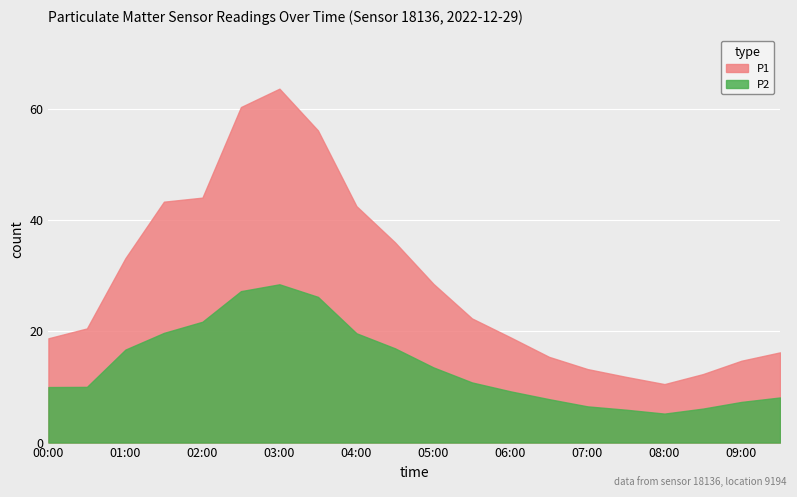

What is the difference between the highest and lowest values at 07:00?

6.7